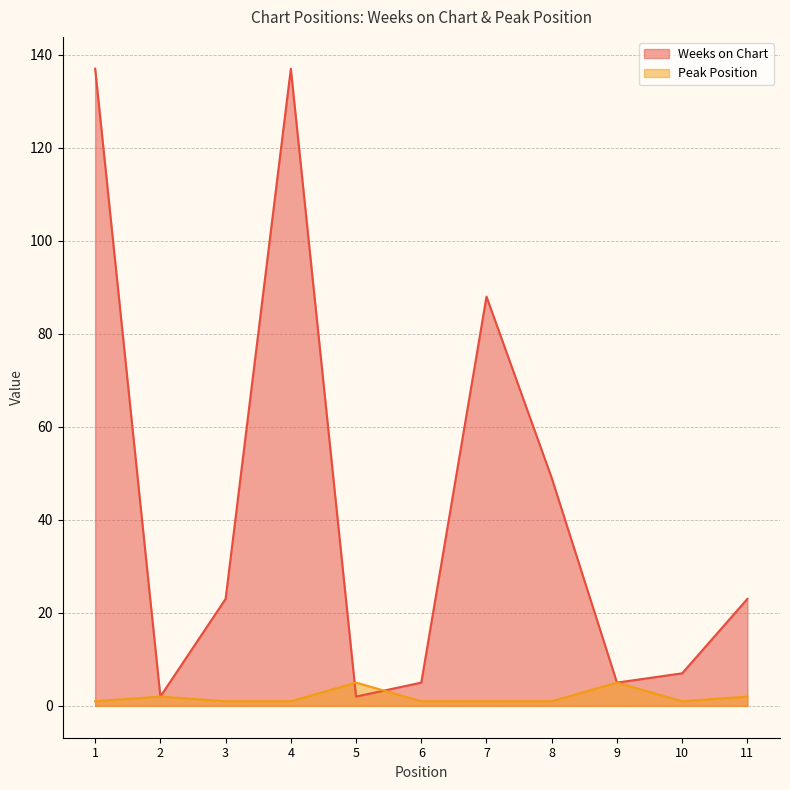

List the labels in order of Weeks on Chart value, largest first.

1, 4, 7, 8, 3, 11, 10, 6, 9, 2, 5